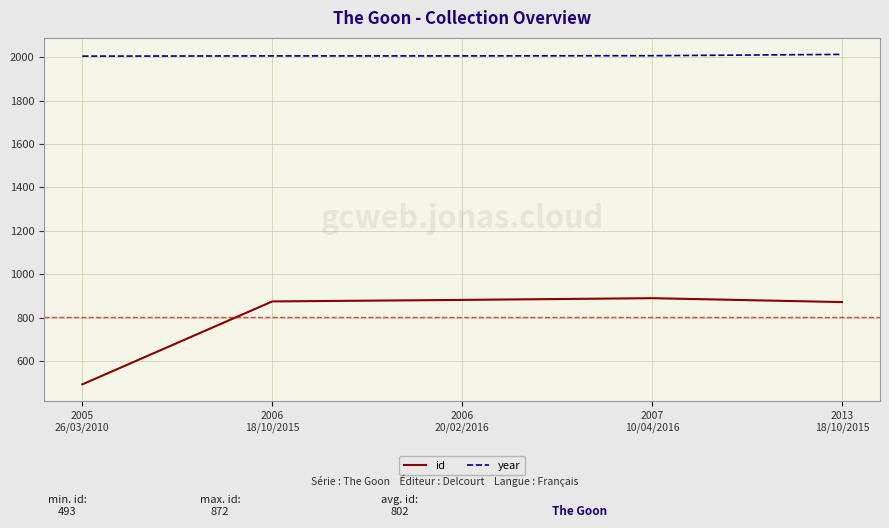

What is the difference between the maximum and minimum values in the id series?

397